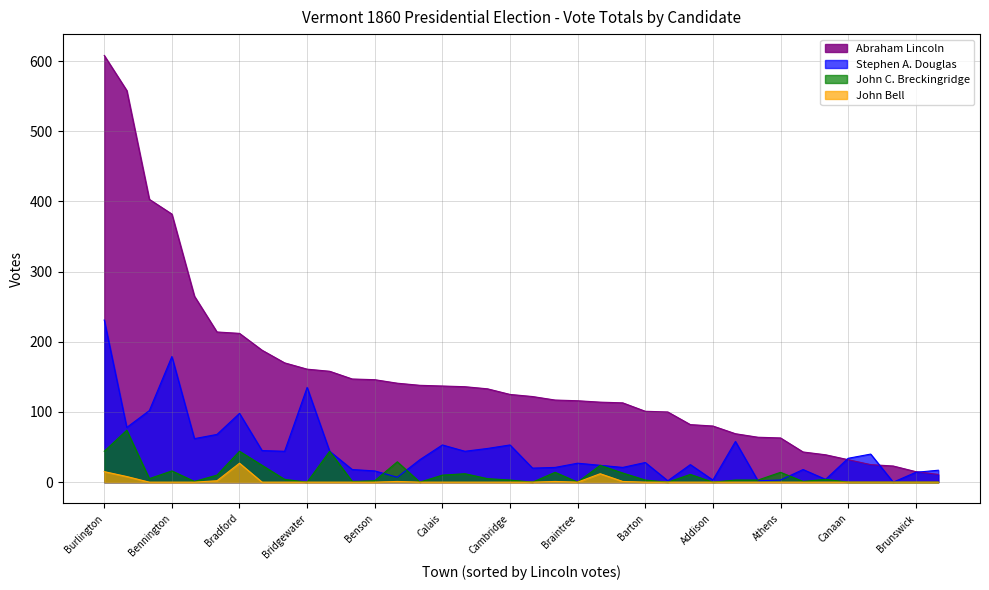

What is the total value across all series at Brunswick?

29